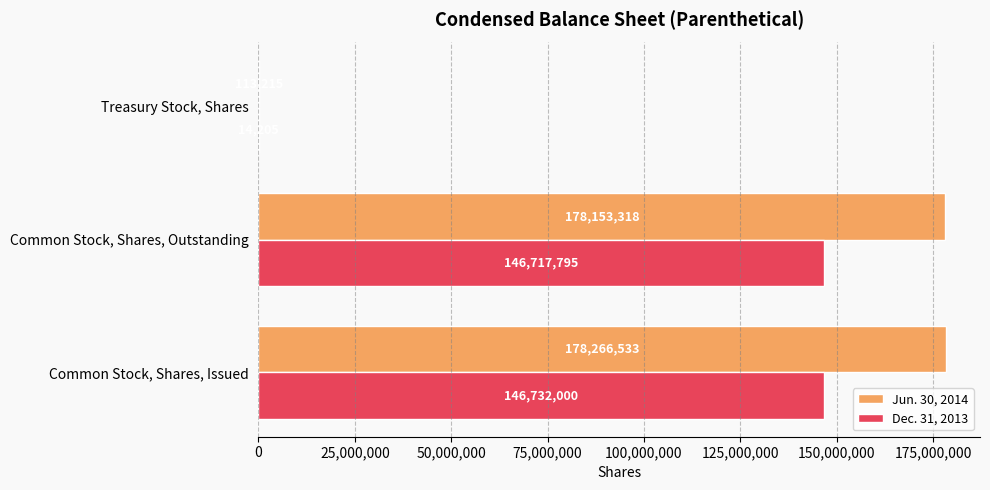

Which series has the largest range (max minus min)?

Jun. 30, 2014